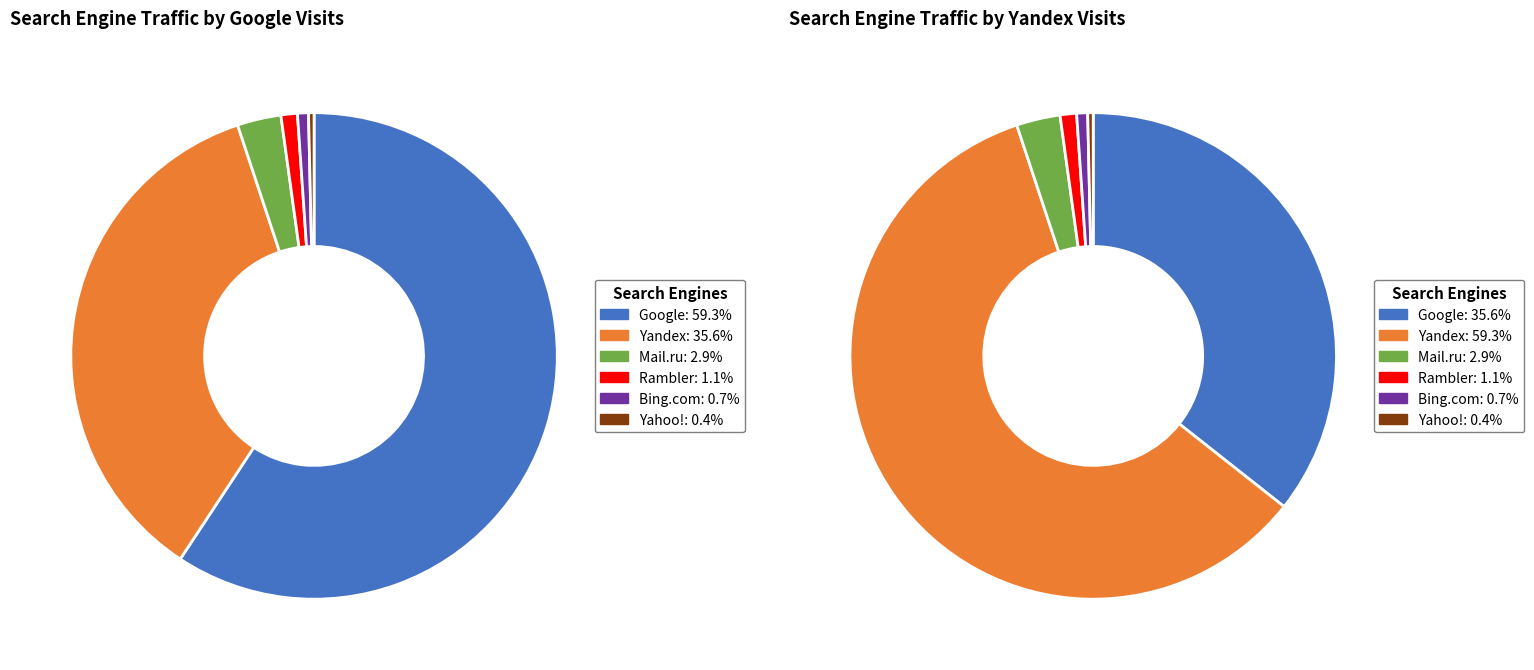

What is the smallest slice in the pie chart?

Yahoo!